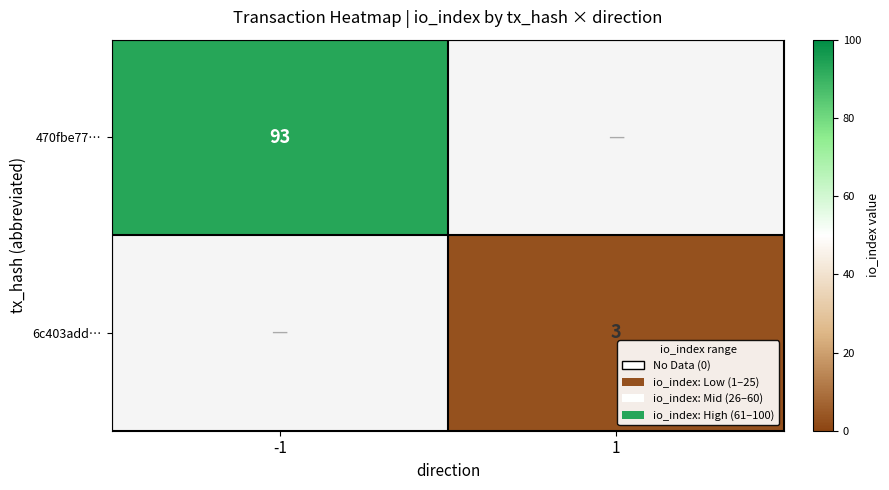

Is it true that 6c403add… equals 3 at 1?

True